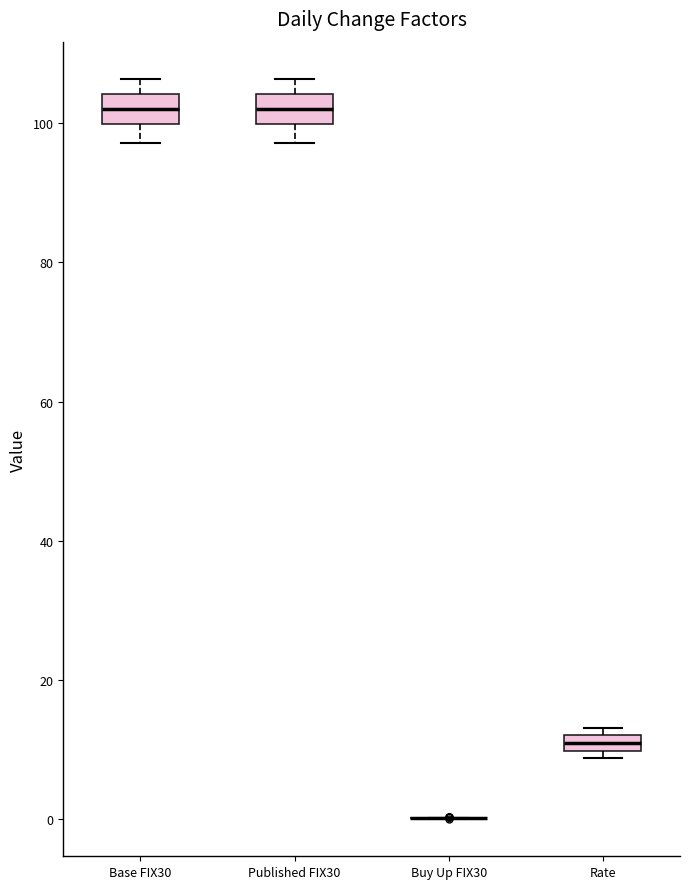

Where is the upper edge of the box for Base FIX30 on the y-axis? The values are not printed on the chart, so give them approximately, as read against the axis.

104